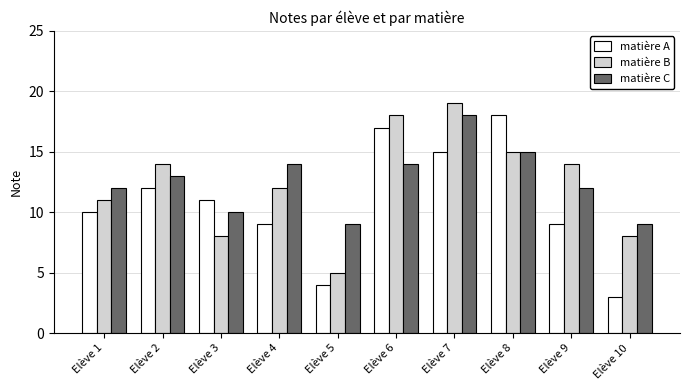

Read the matière B value at Elève 9.

14